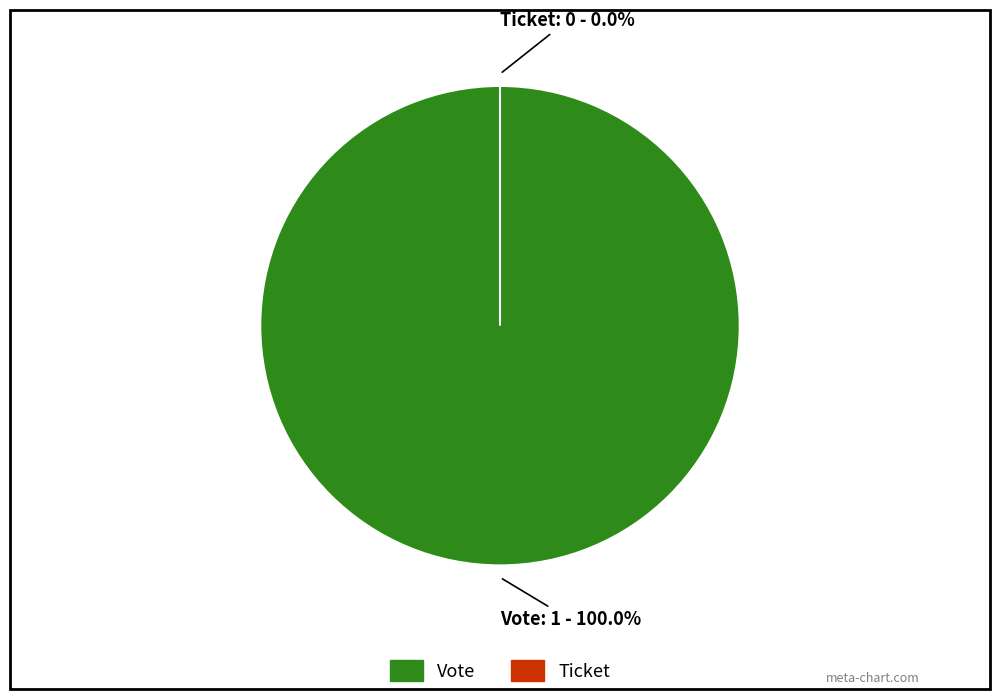

What is the total percentage of Vote and Ticket?

100.0%